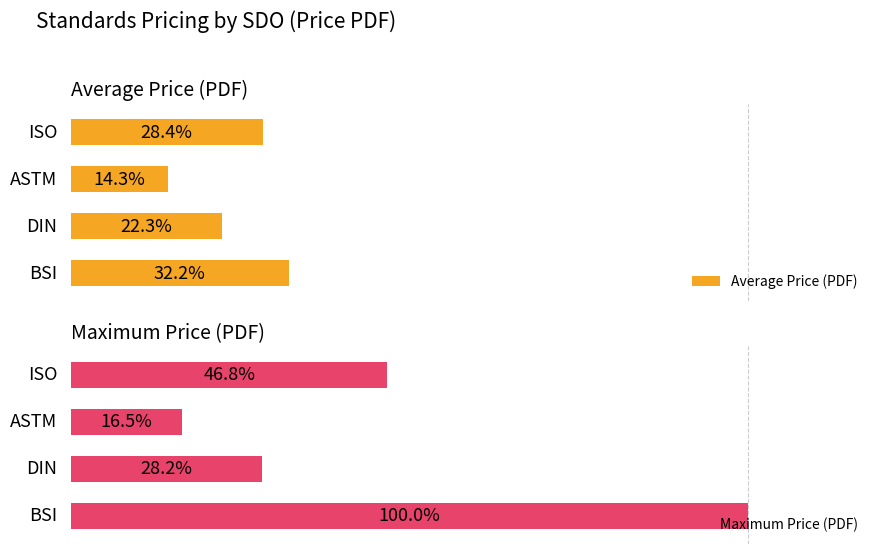

Rank the series by their average value, from highest to lowest.

Maximum Price (PDF), Average Price (PDF)